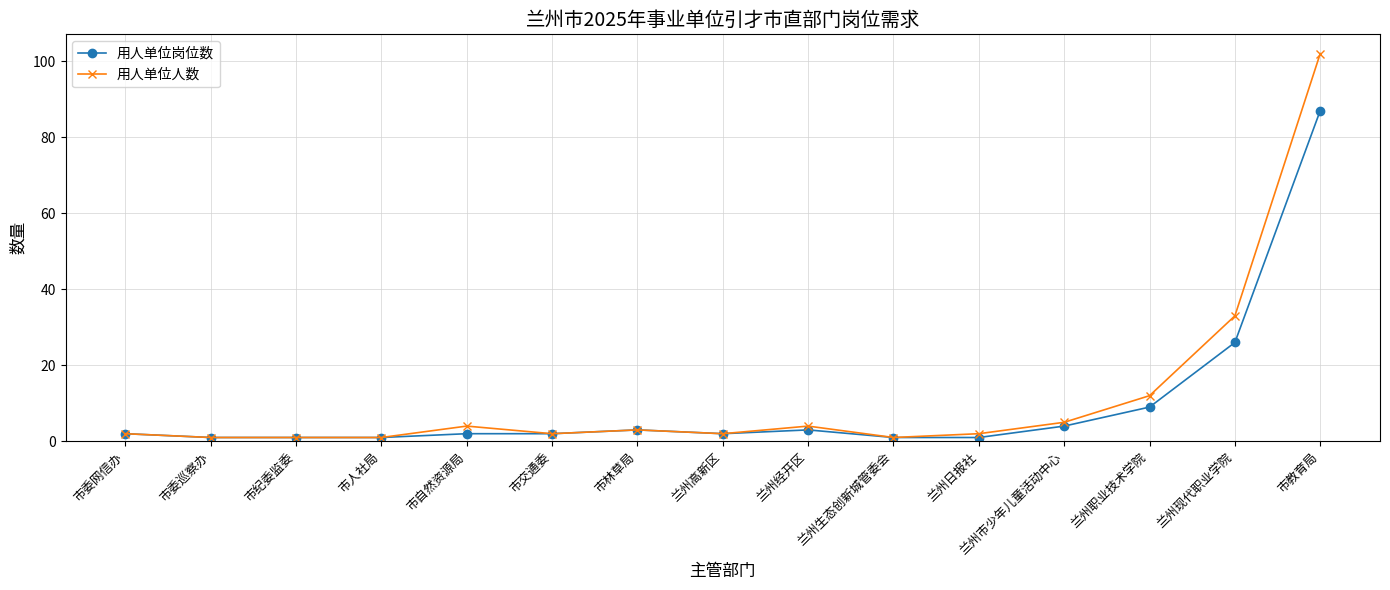

The value of 用人单位人数 at 市林草局 is 3. True or false?

True